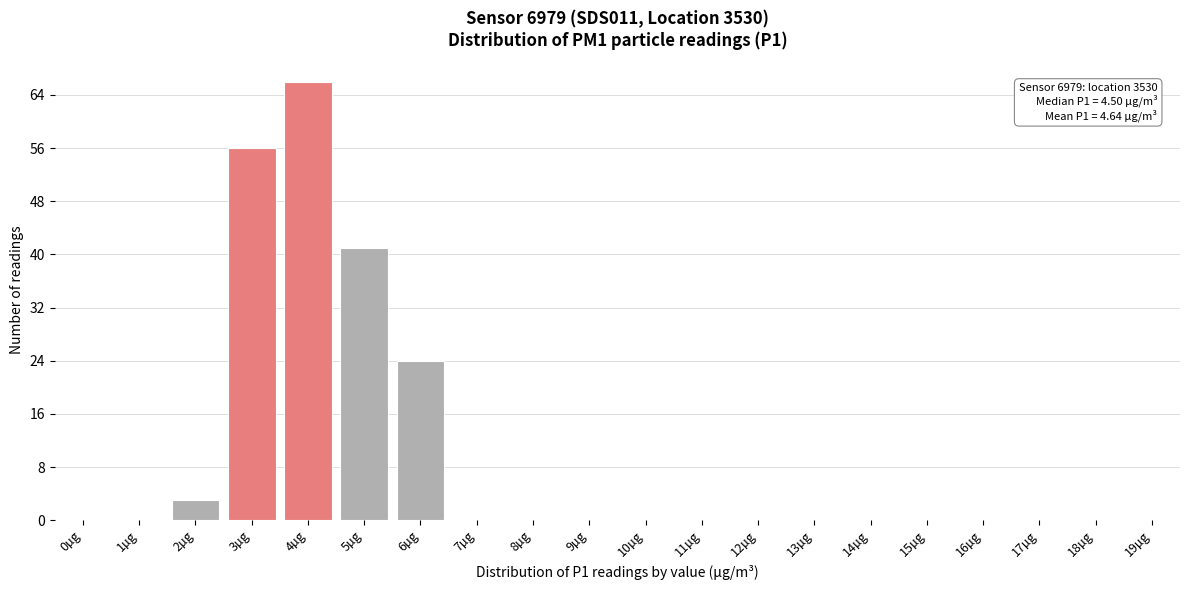

Reading left to right, transcribe all the data shown in this chart.

0µg=0	1µg=0	2µg=3	3µg=56	4µg=66	5µg=41	6µg=24	7µg=0	8µg=0	9µg=0	10µg=0	11µg=0	12µg=0	13µg=0	14µg=0	15µg=0	16µg=0	17µg=0	18µg=0	19µg=0